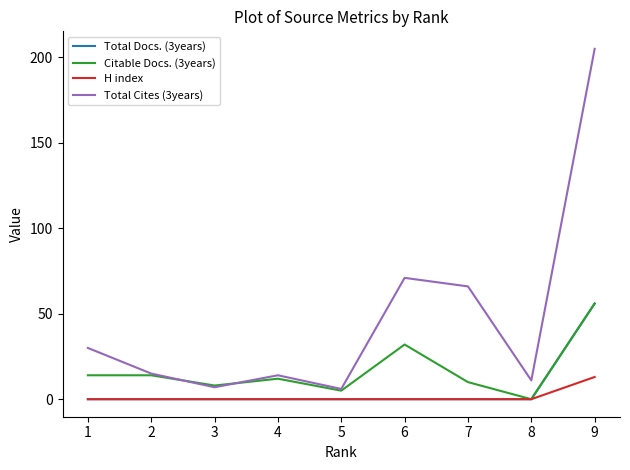

At which category is the sum across all series the highest?

9